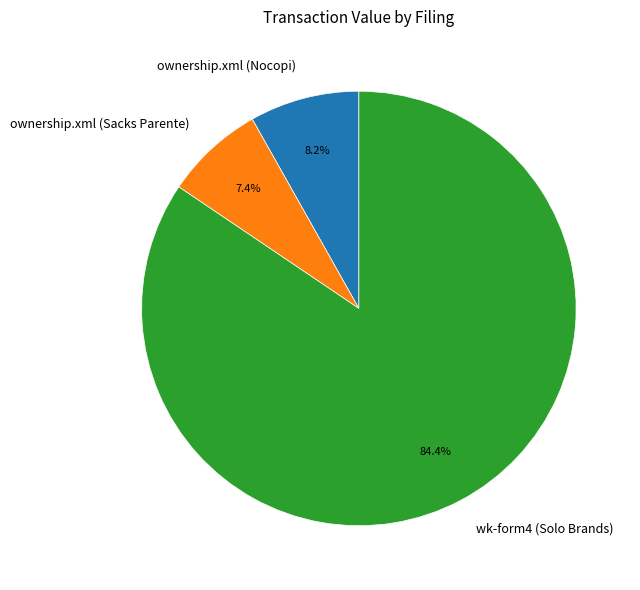

Is the sum of wk-form4 (Solo Brands) and ownership.xml (Nocopi) greater than half?

Yes